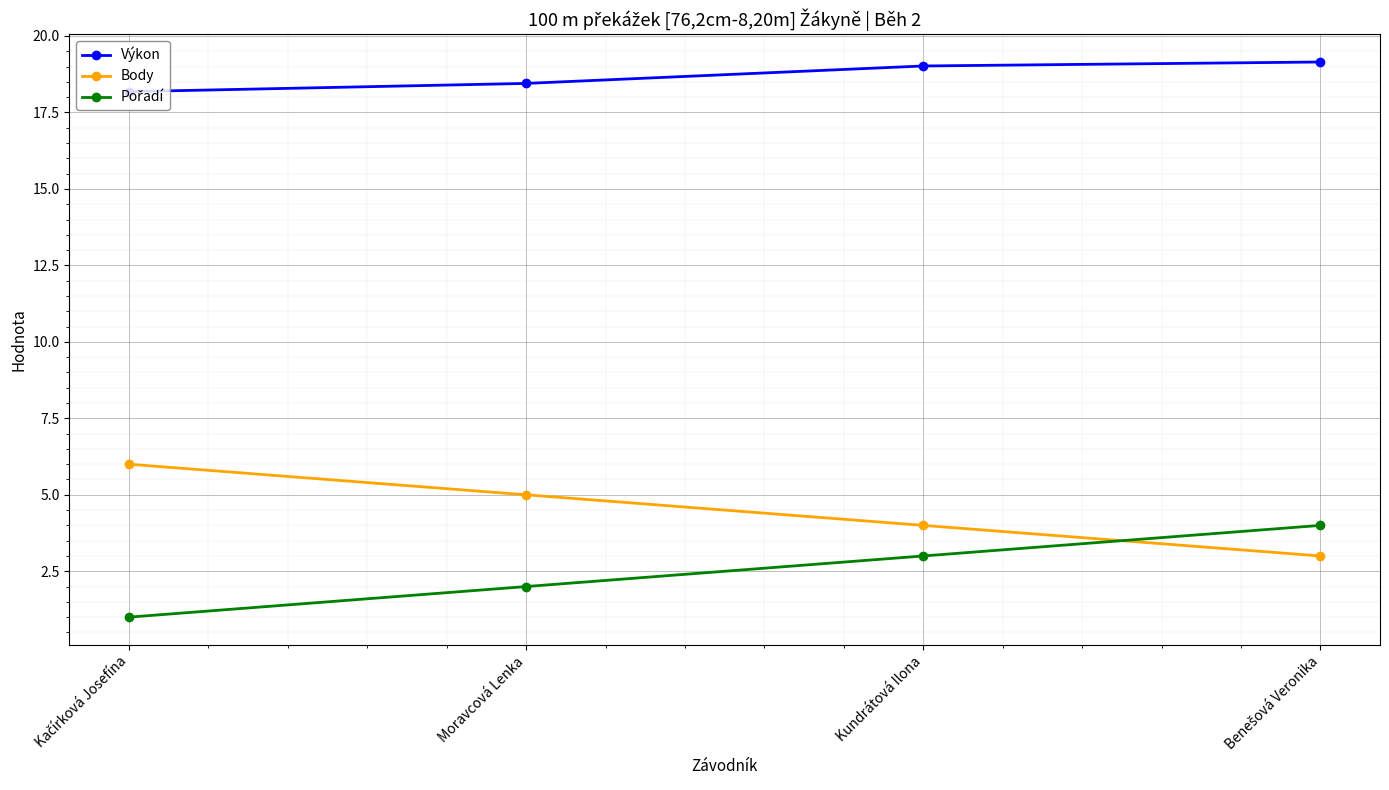

What is the label of the 3rd point from the right?

Moravcová Lenka